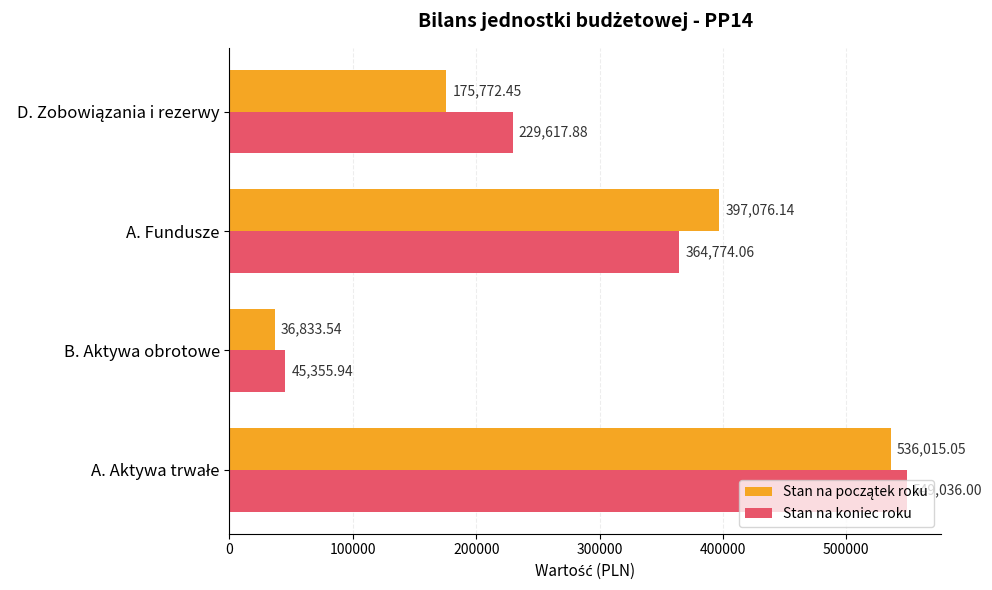

What is the total value across all series at A. Fundusze?

761850.2